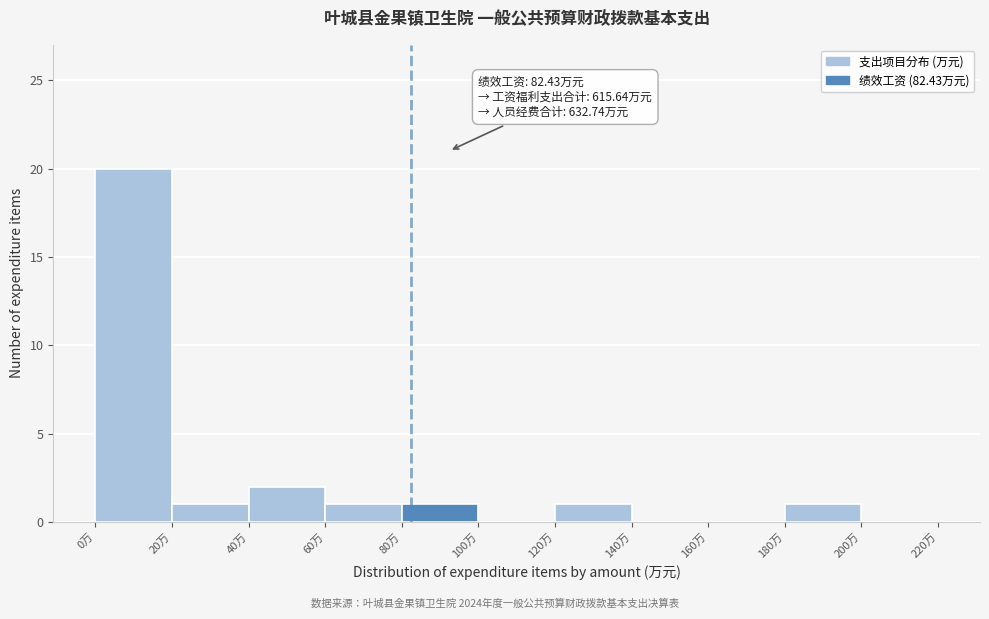

Over which range of the x-axis is the bar tallest?

0 to 20